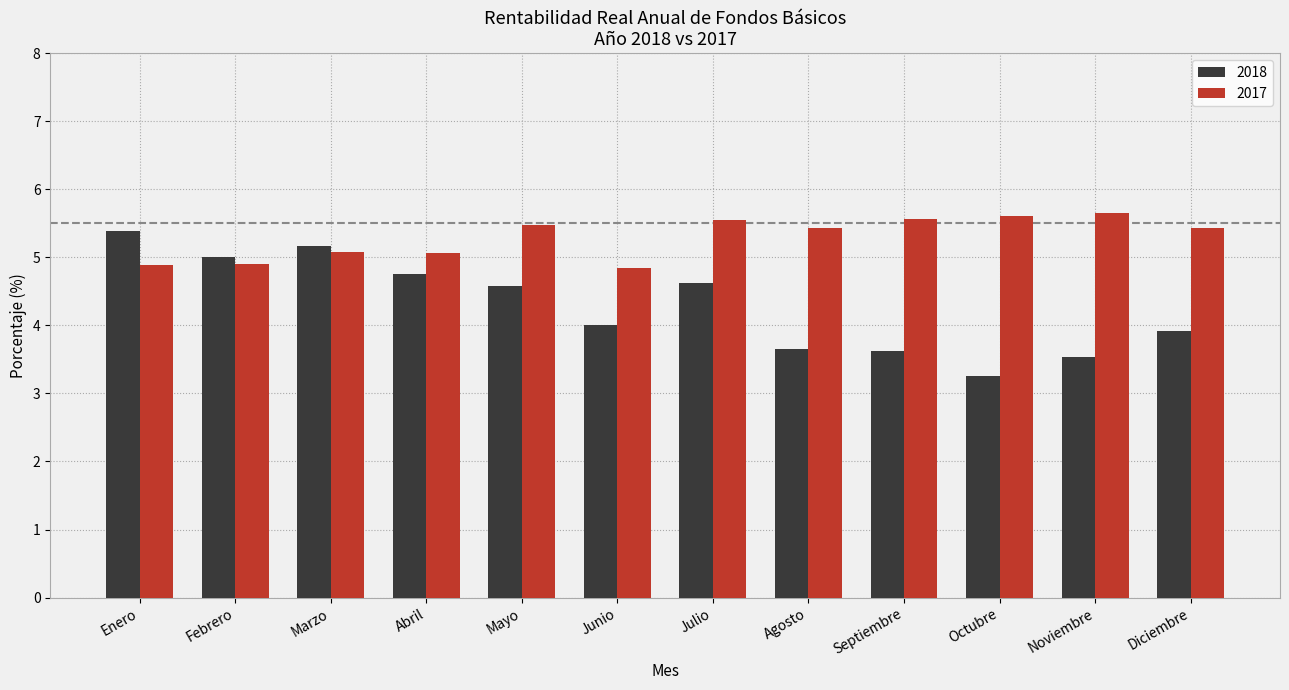

What is the difference between the maximum and second lowest values in the 2017 series?

0.8